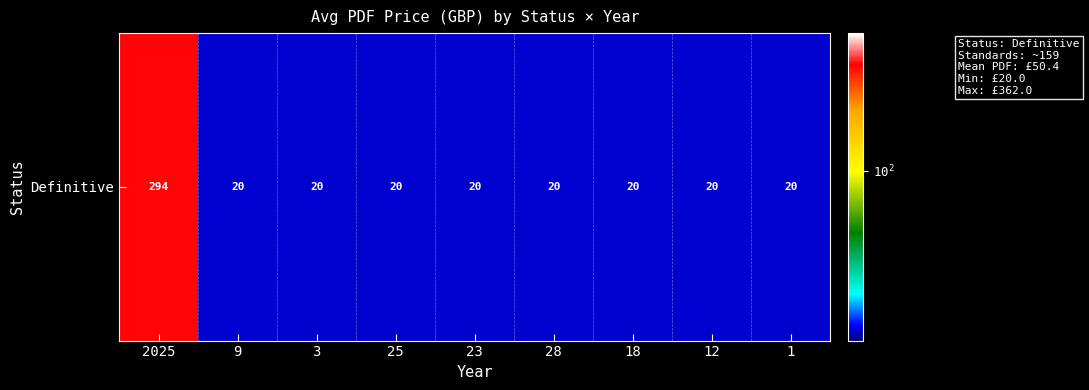

Reading left to right, transcribe all the data shown in this chart.

293.6	20.0	20.0	20.0	20.0	20.0	20.0	20.0	20.0